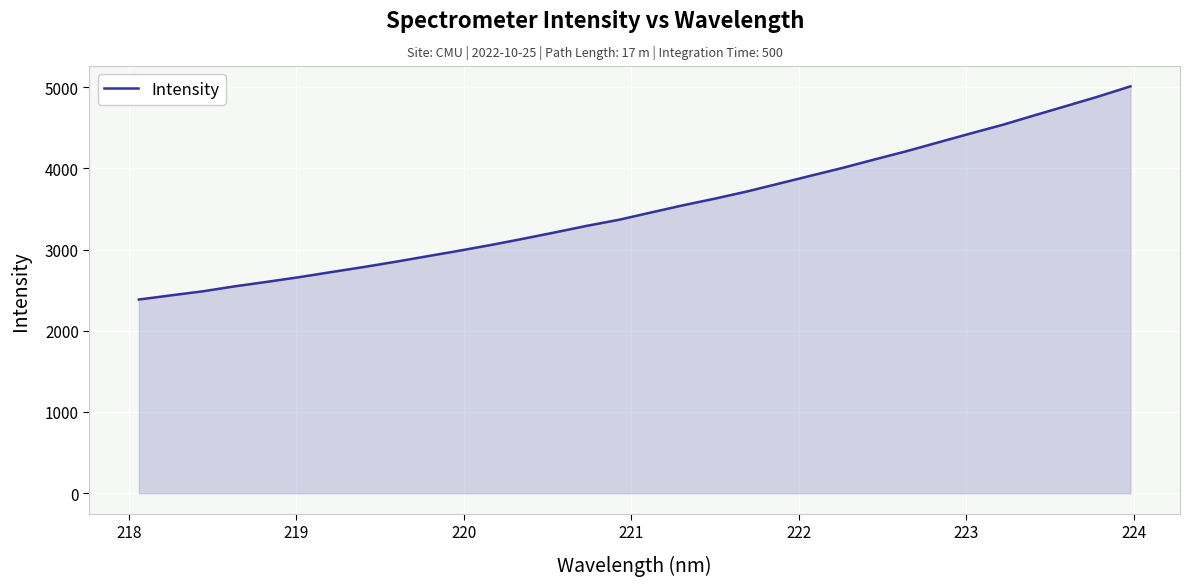

What is the minimum value shown in the chart?

2384.4